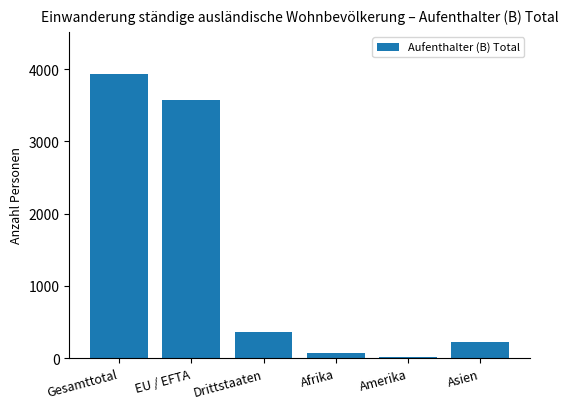

Are the bars horizontal?

No